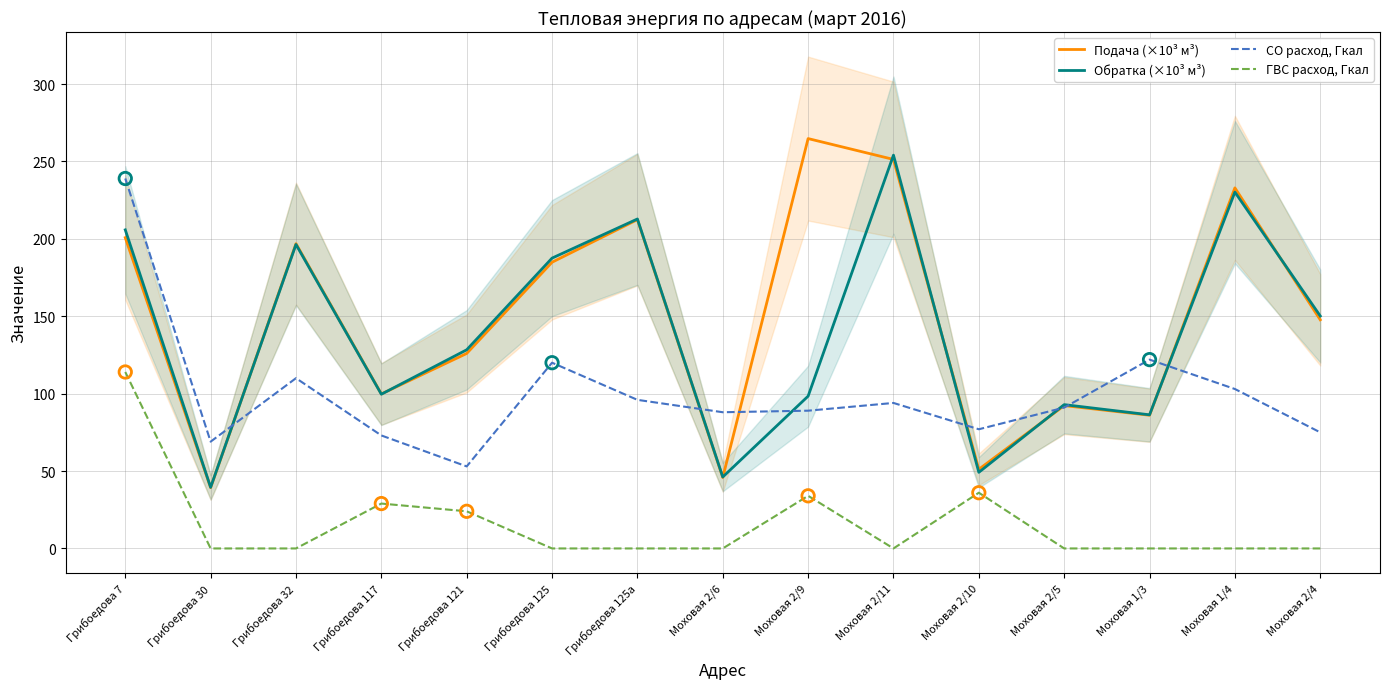

Which series has the largest Y range (max minus min)?

Подача (×10³ м³)